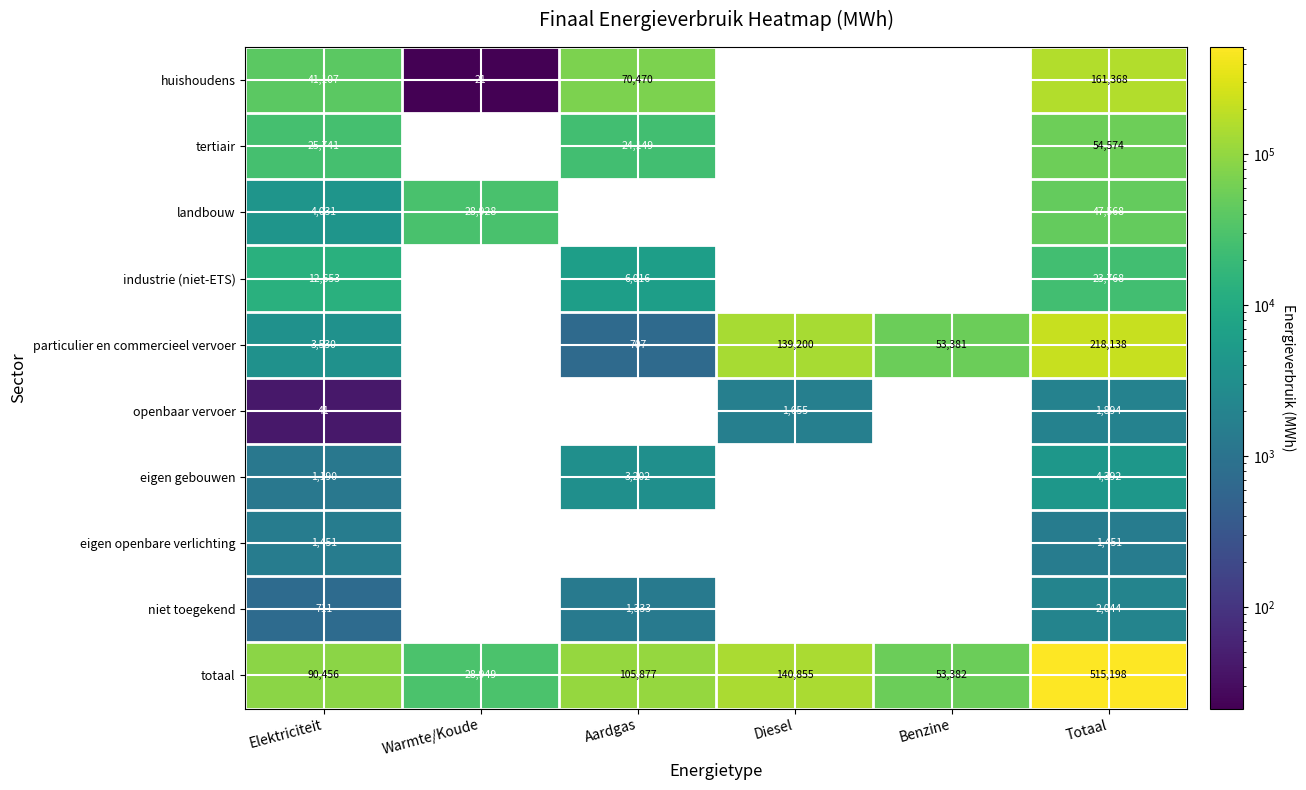

At which label does totaal reach its minimum?

Warmte/Koude